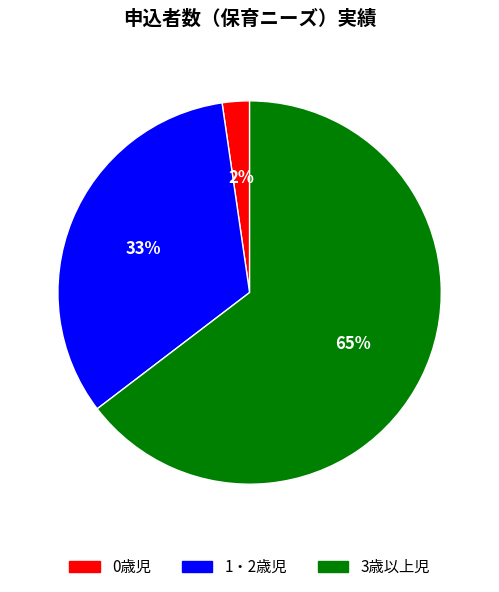

To the nearest percent, what percentage of the pie is 1・2歳児?

33%